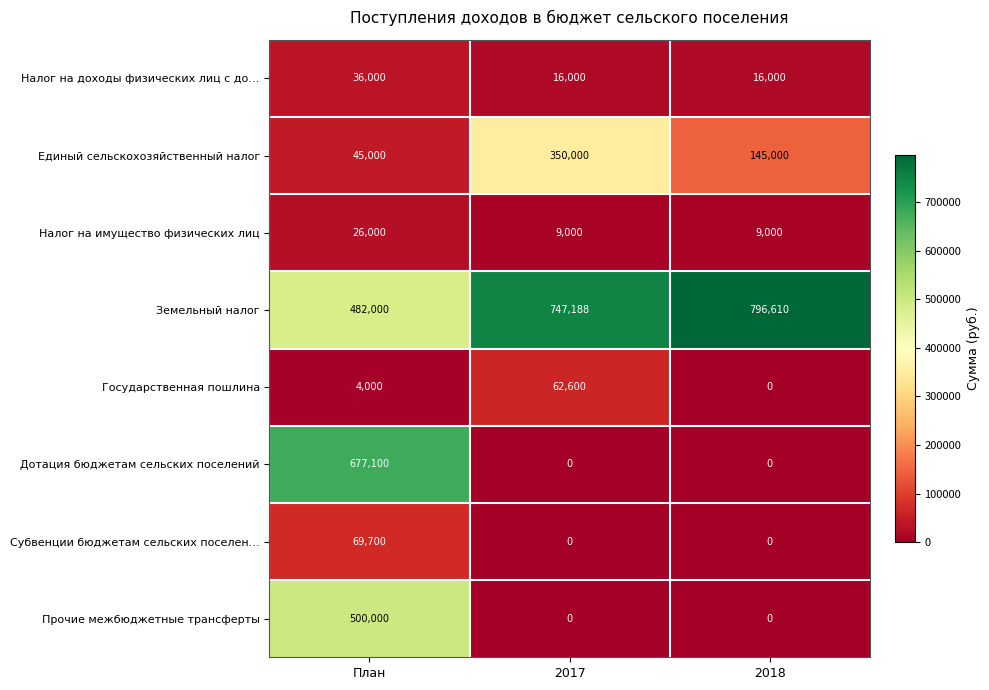

What is the difference between the Единый сельскохозяйственный налог values at План and 2017?

305000